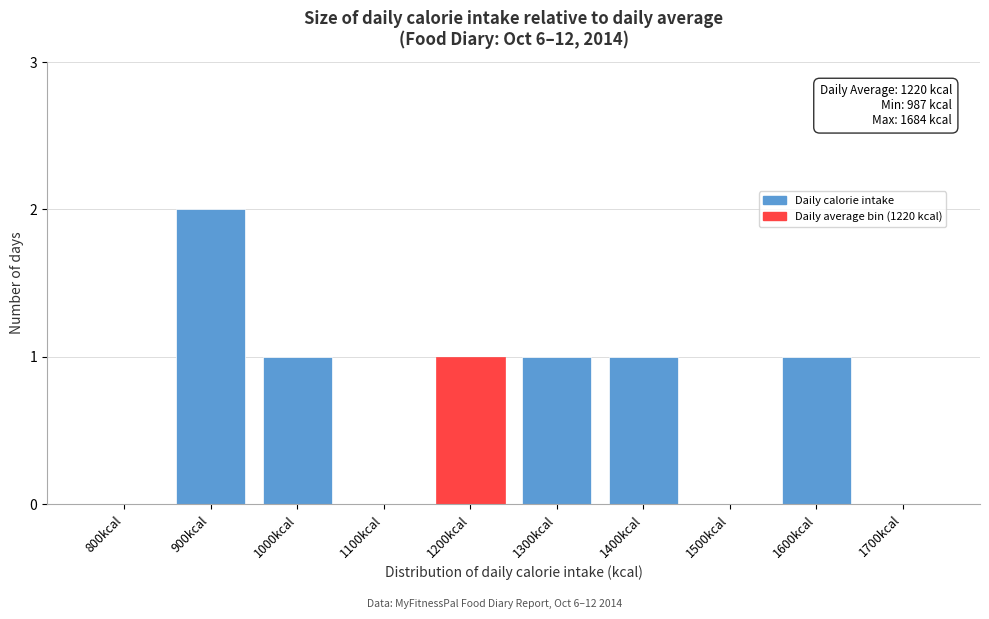

Reading left to right, what are all the values shown in this chart?

800kcal=0	900kcal=2	1000kcal=1	1100kcal=0	1200kcal=1	1300kcal=1	1400kcal=1	1500kcal=0	1600kcal=1	1700kcal=0